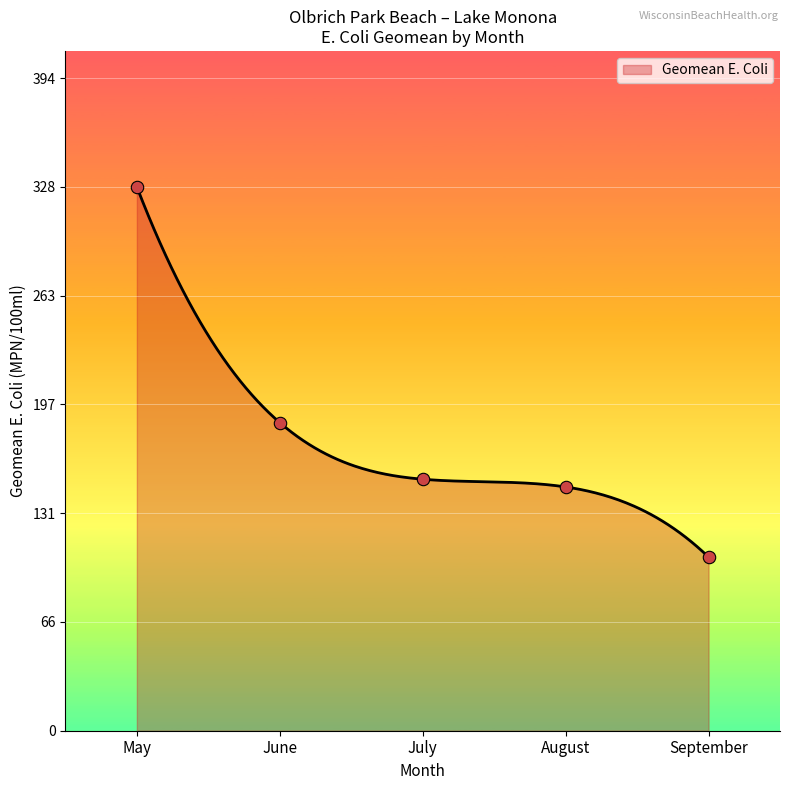

Approximately how many times larger is the value at August compared to September?

1.4